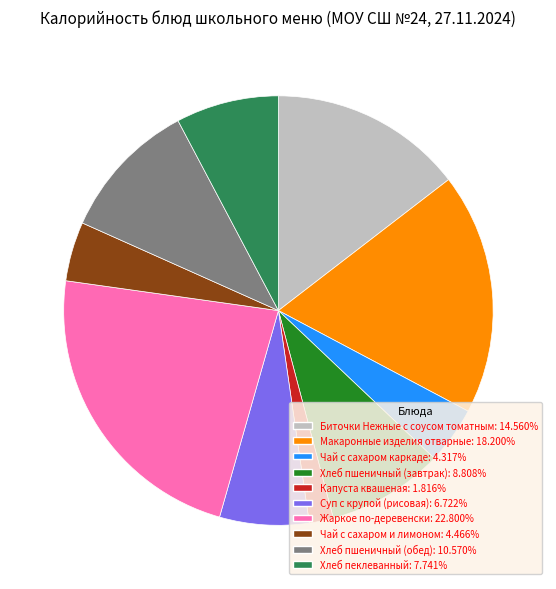

Does Хлеб пеклеванный: 7.741% account for over 50% of the chart?

No